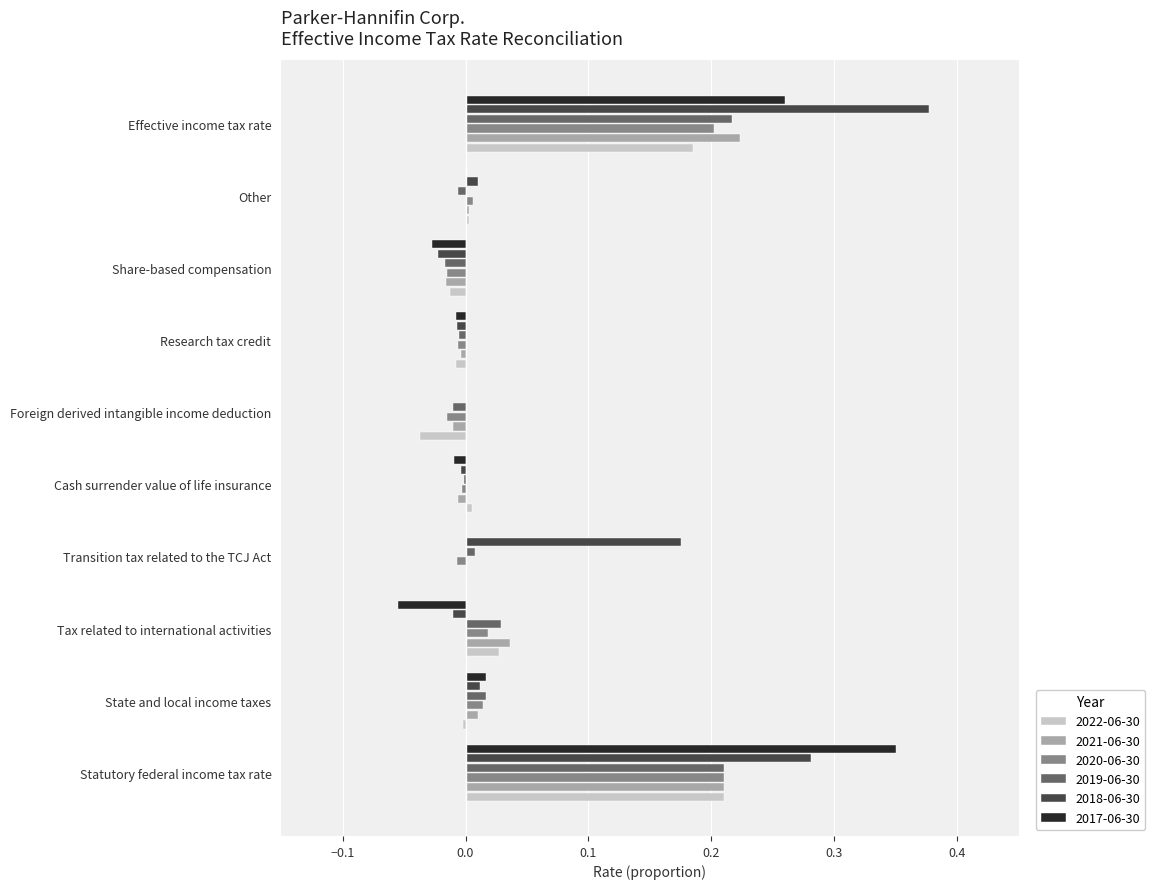

What are all the series names shown in the legend?

2022-06-30, 2021-06-30, 2020-06-30, 2019-06-30, 2018-06-30, 2017-06-30